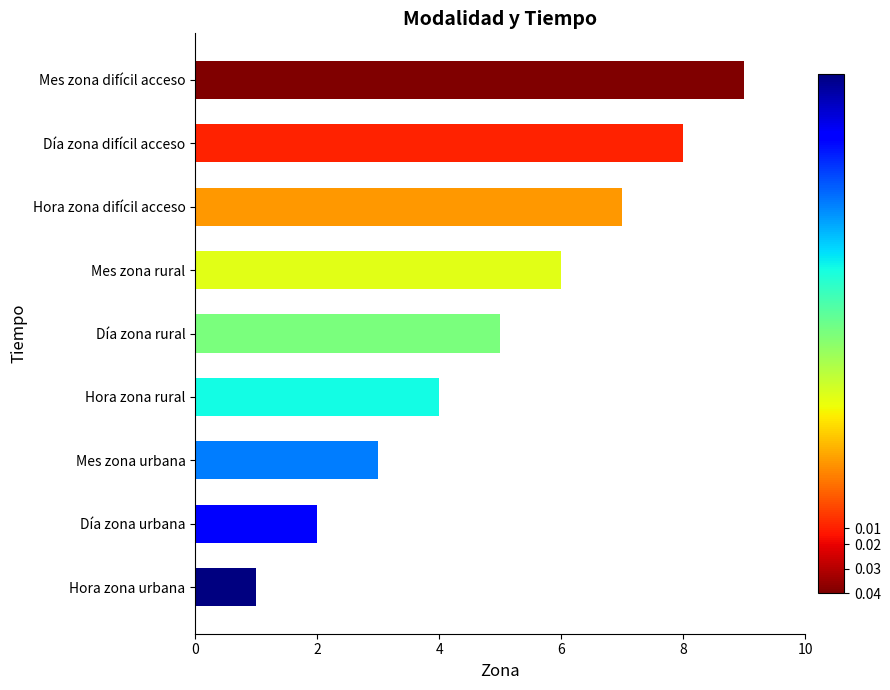

Is it true that the value at Mes zona rural is 6?

True